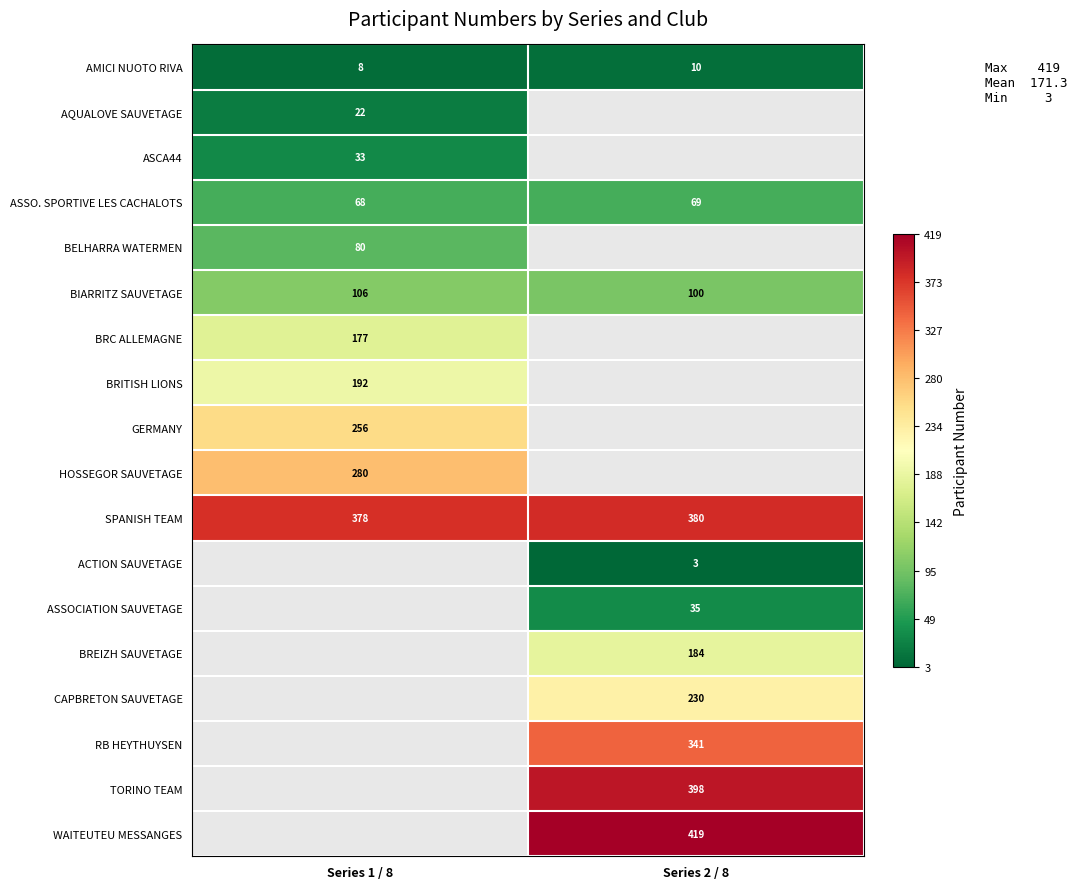

List the labels in order of AMICI NUOTO RIVA value, largest first.

Series 2 / 8, Series 1 / 8